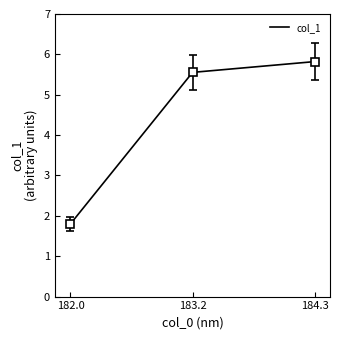

True or false: the data shows 9.0 at 183.2.

False